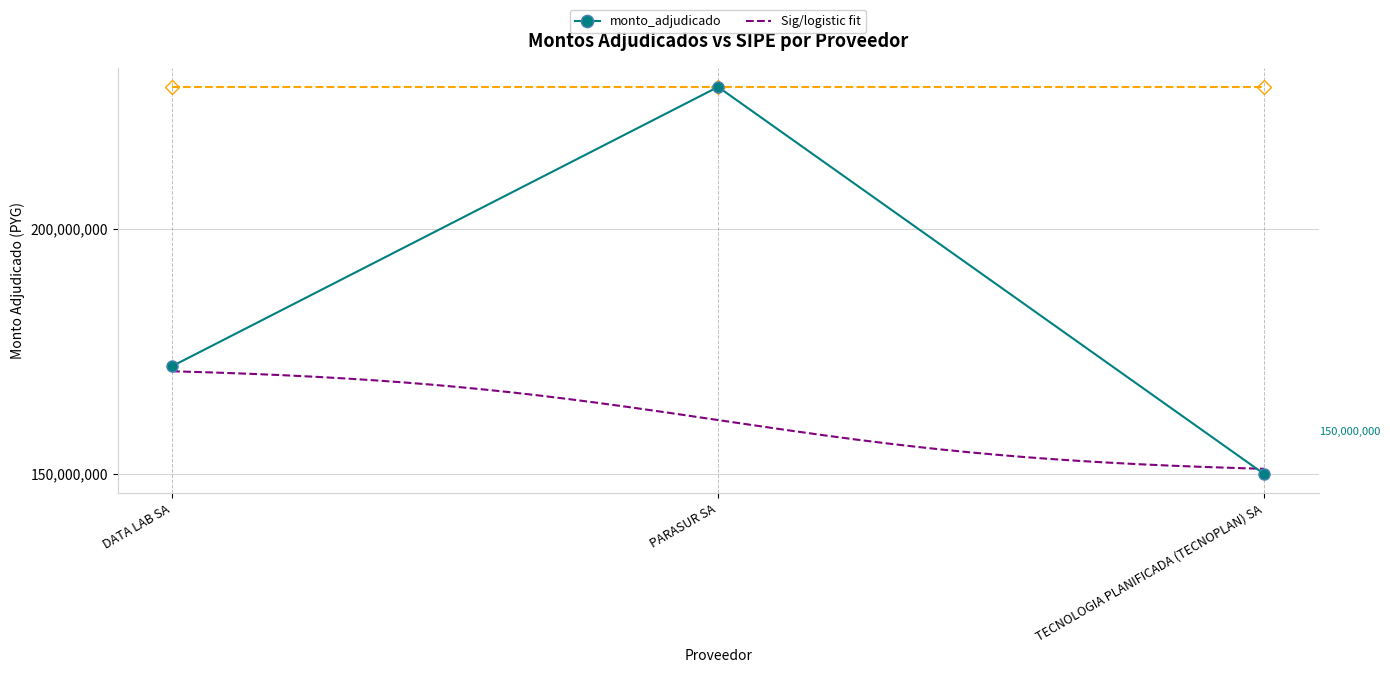

How many values are between 150000000 and 228998982?

3